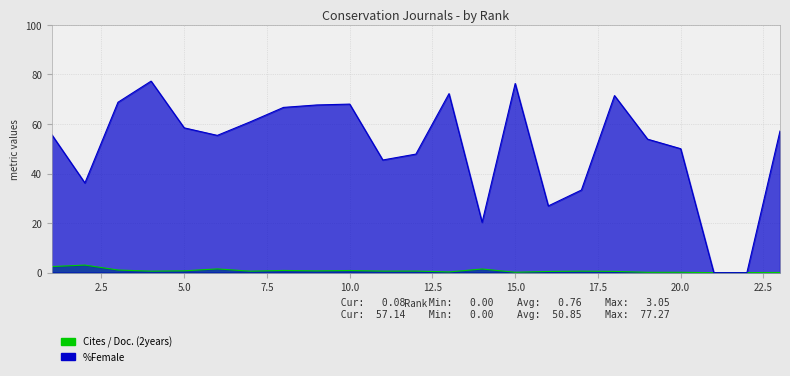

Which series ends up on top after the final intersection of %Female and Cites / Doc. (2years)?

%Female